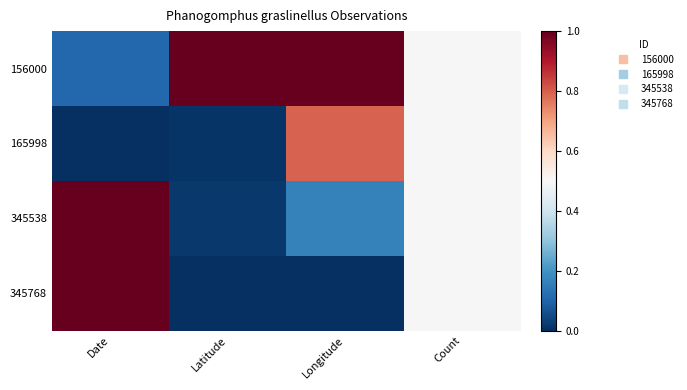

Rank the series at Count from highest to lowest value.

156000, 165998, 345538, 345768